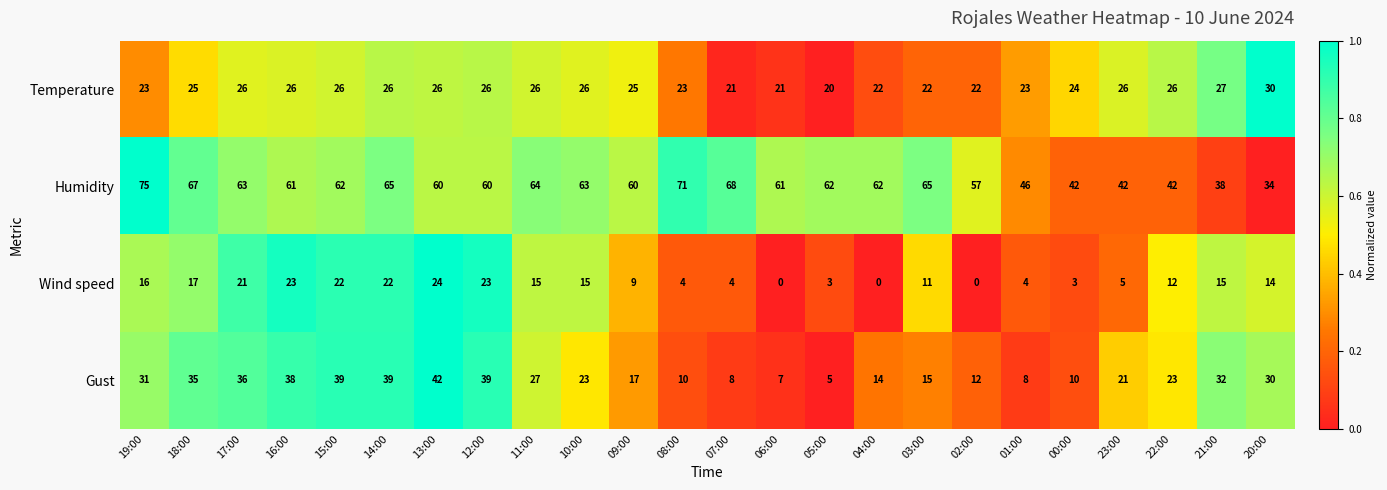

Which series has the largest total across all categories?

Humidity